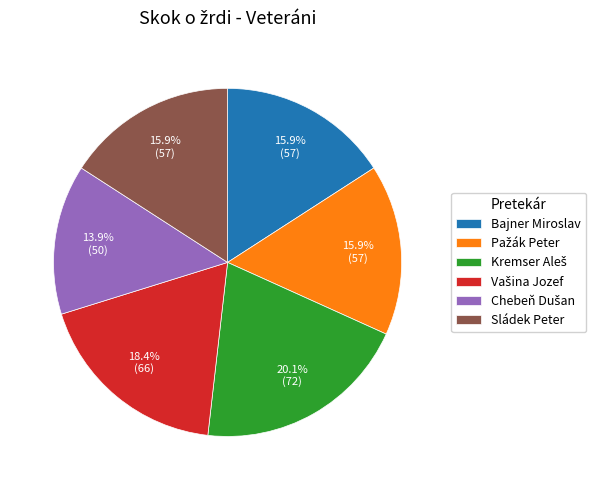

Is the sum of Sládek Peter and Bajner Miroslav greater than half?

No